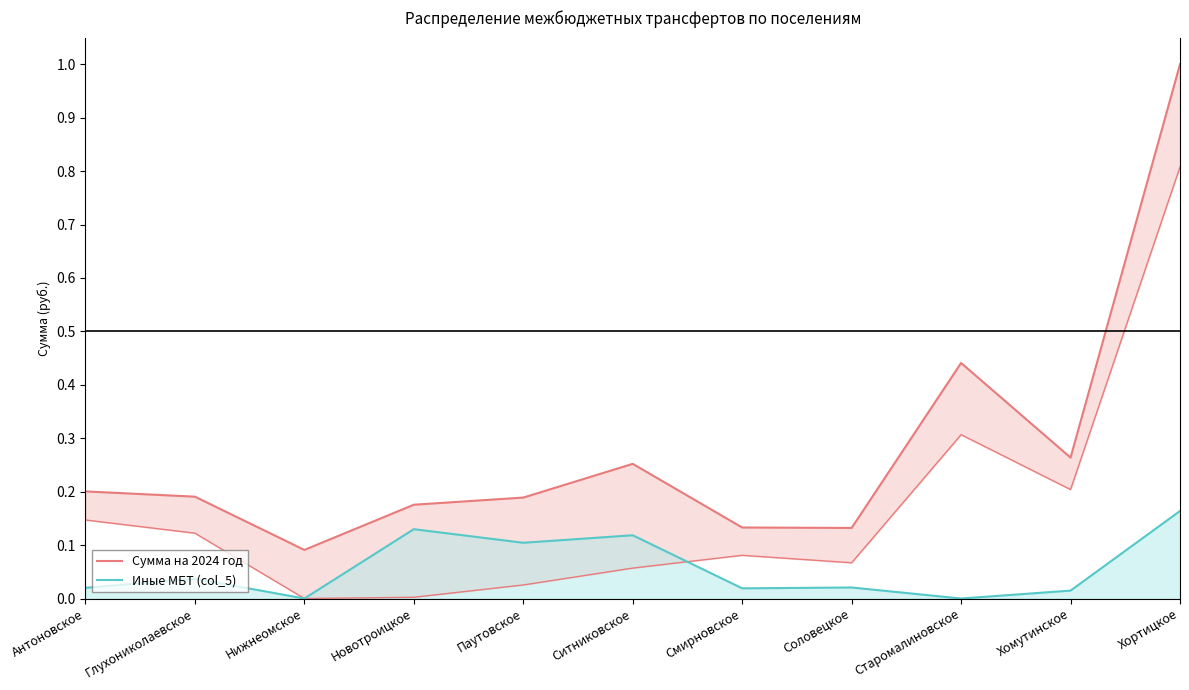

Which series changed the most between Нижнеомское and Старомалиновское?

Сумма на 2024 год